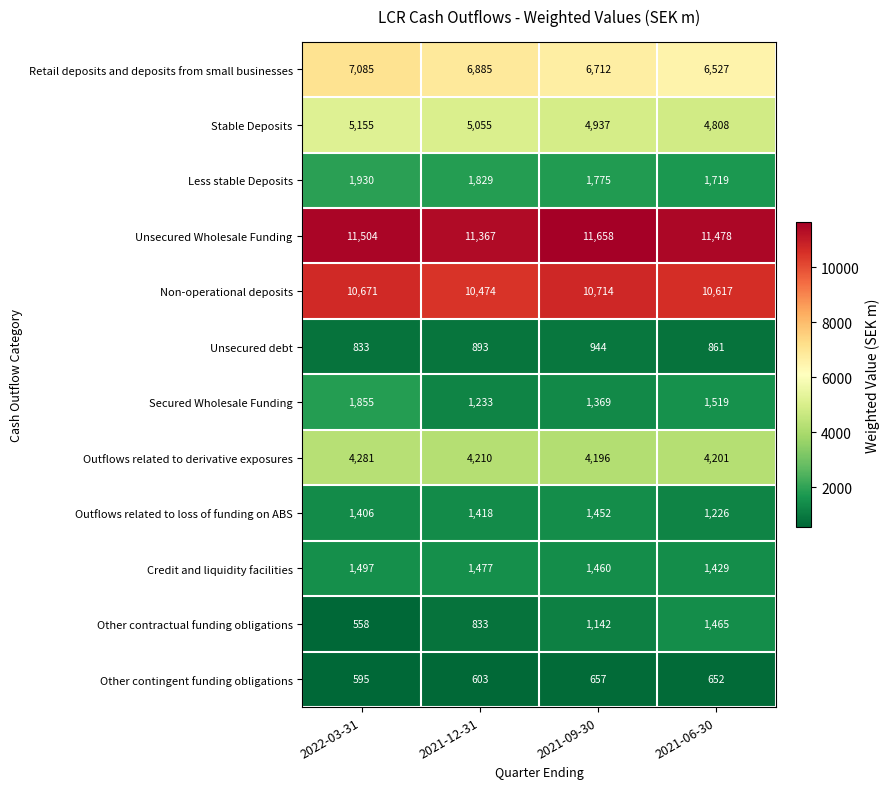

At how many categories does at least one series exceed 8608?

4